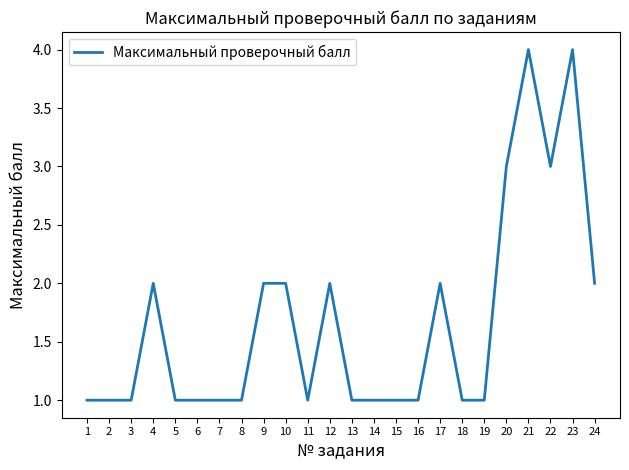

Reading left to right, transcribe all the data shown in this chart.

1	1	1	2	1	1	1	1	2	2	1	2	1	1	1	1	2	1	1	3	4	3	4	2